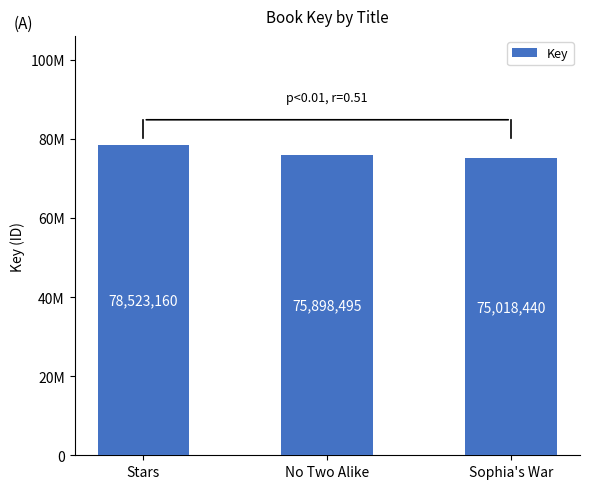

Rank the categories by value from lowest to highest.

Sophia's War, No Two Alike, Stars